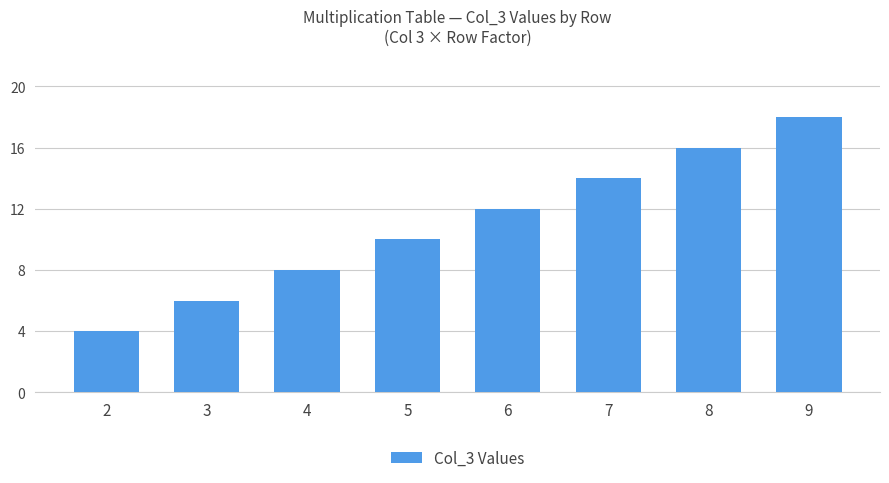

What is the difference between the maximum and second lowest values?

12